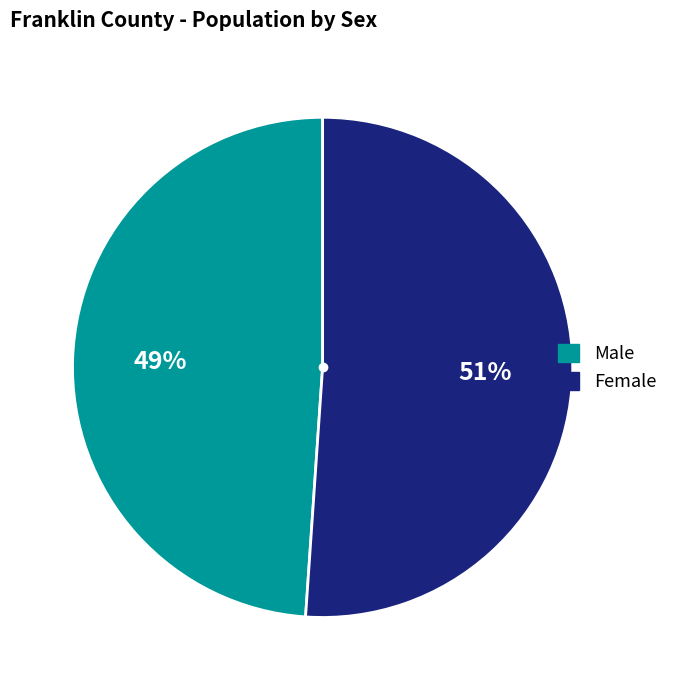

To the nearest percent, what percentage of the pie is Female?

51%